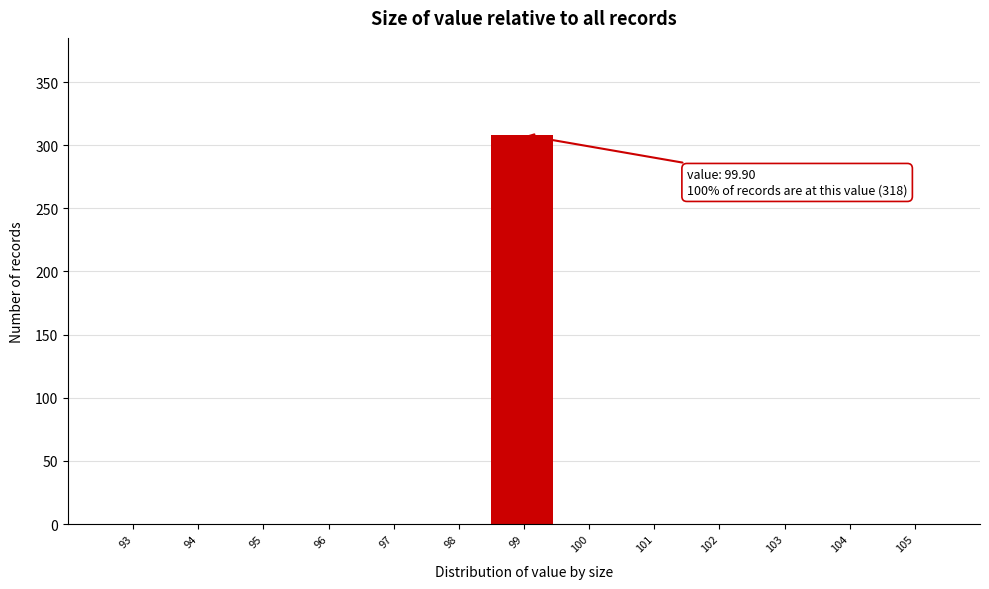

Reading right to left, list all the values displayed in this chart.

105=0	104=0	103=0	102=0	101=0	100=0	99=308	98=0	97=0	96=0	95=0	94=0	93=0